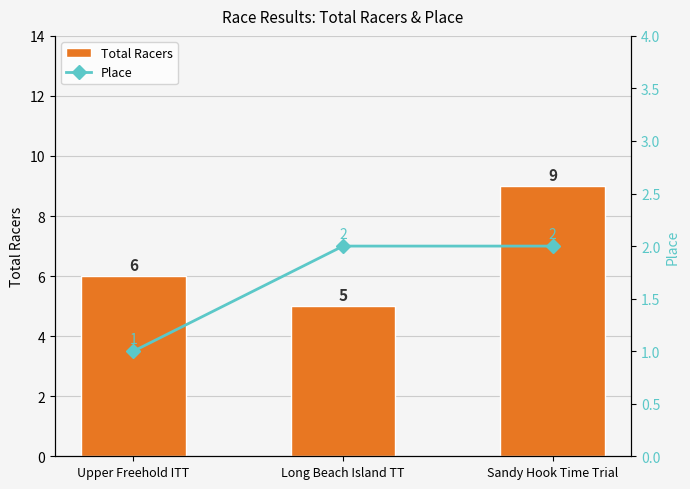

Where is Total Racers nearest to the value 7?

Upper Freehold ITT